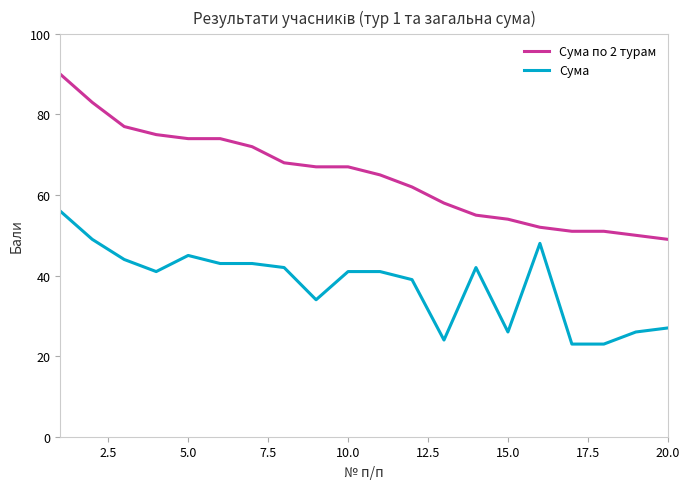

Reading left to right, list all the values displayed in this chart.

Сума по 2 турам: 90	83	77	75	74	74	72	68	67	67	65	62	58	55	54	52	51	51	50	49
Сума: 56	49	44	41	45	43	43	42	34	41	41	39	24	42	26	48	23	23	26	27